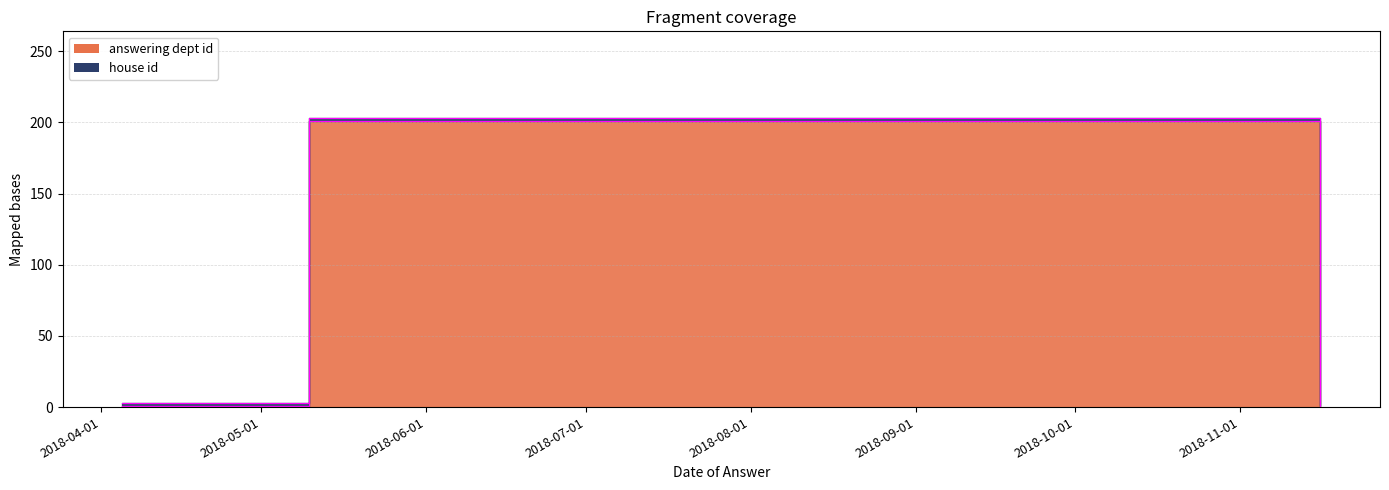

Where is house id nearest to the value 2?

2018-11-16